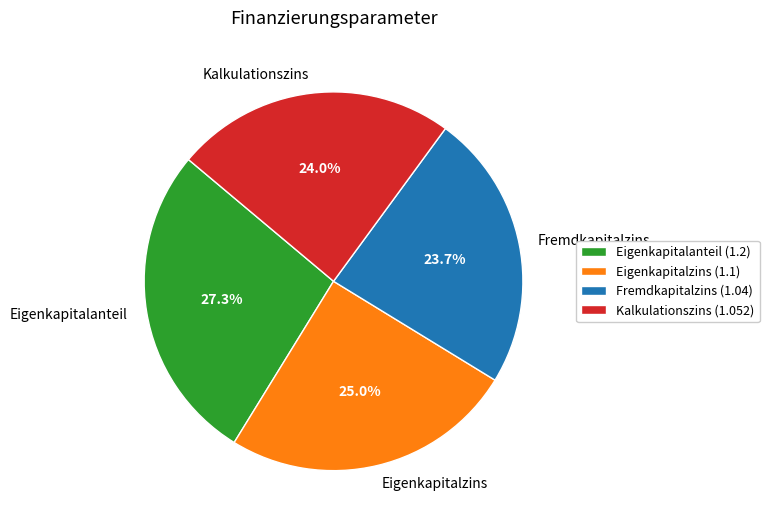

Which slice is the largest?

Eigenkapitalanteil